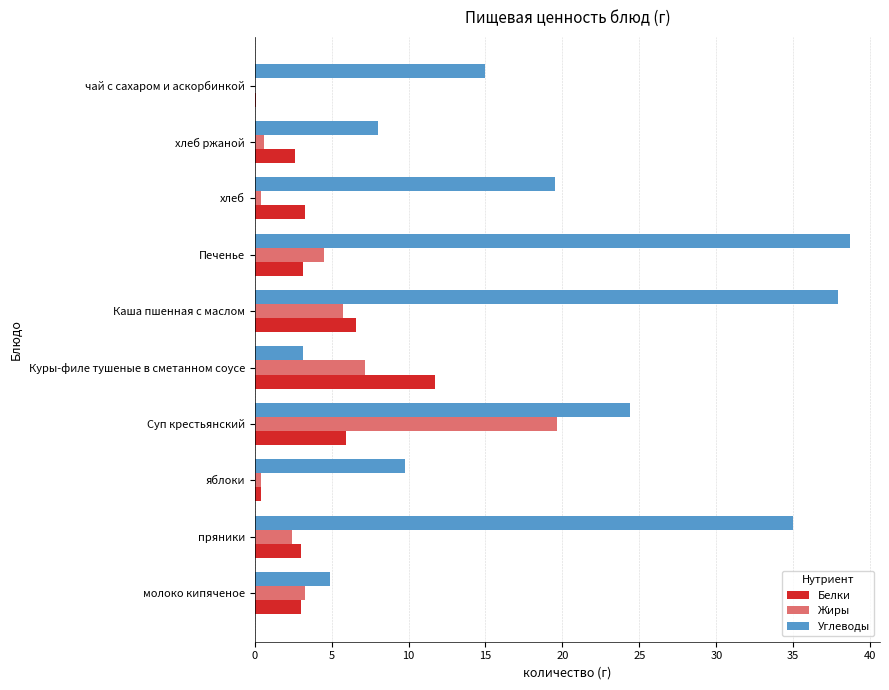

What is the total value across all series at Куры-филе тушеные в сметанном соусе?

22.1